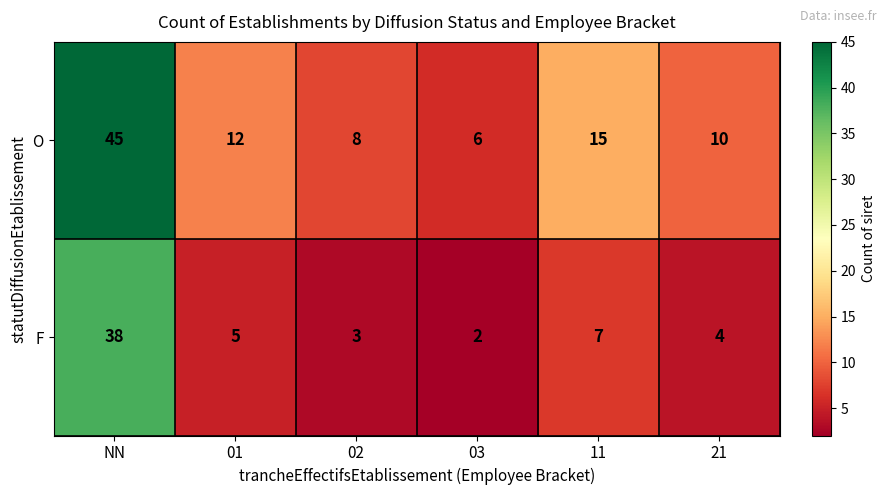

List the series in order of their peak value, lowest first.

F, O